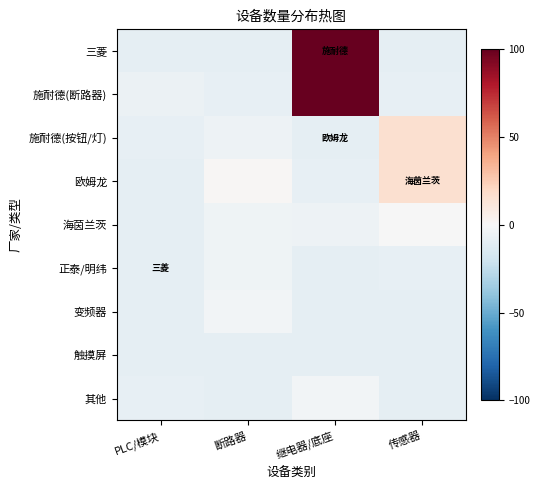

How many distinct data groups are displayed?

9